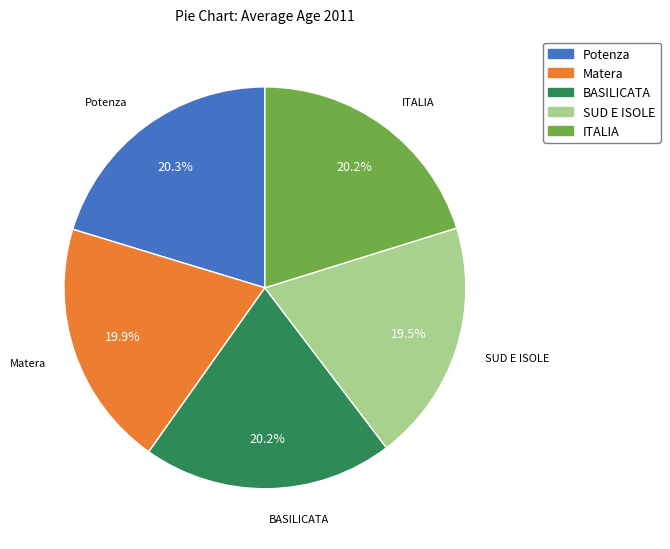

Is it true that Matera is 7% of the pie?

False